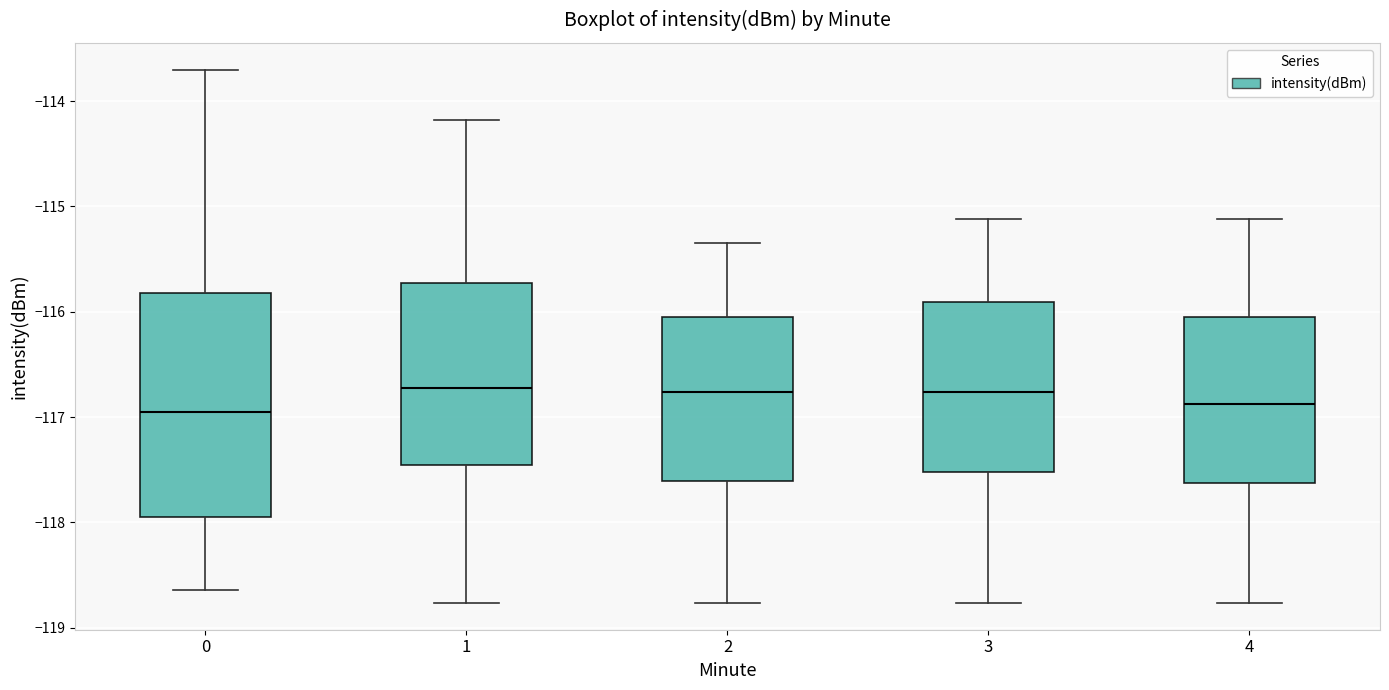

Comparing the boxes themselves (not the whiskers), which one is the tallest?

0